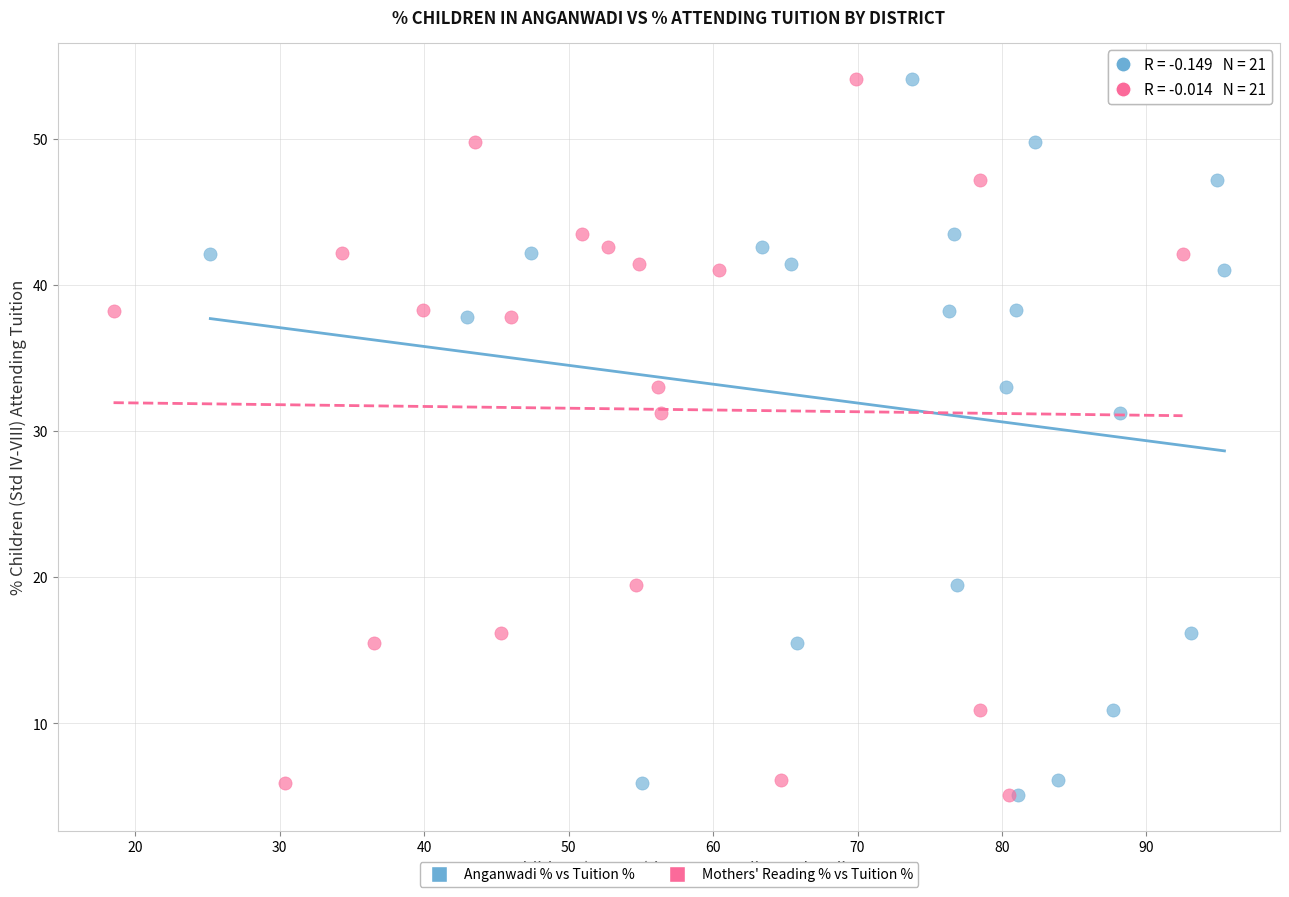

What are all the series names shown in the legend?

Anganwadi % vs Tuition %, Mothers' Reading % vs Tuition %